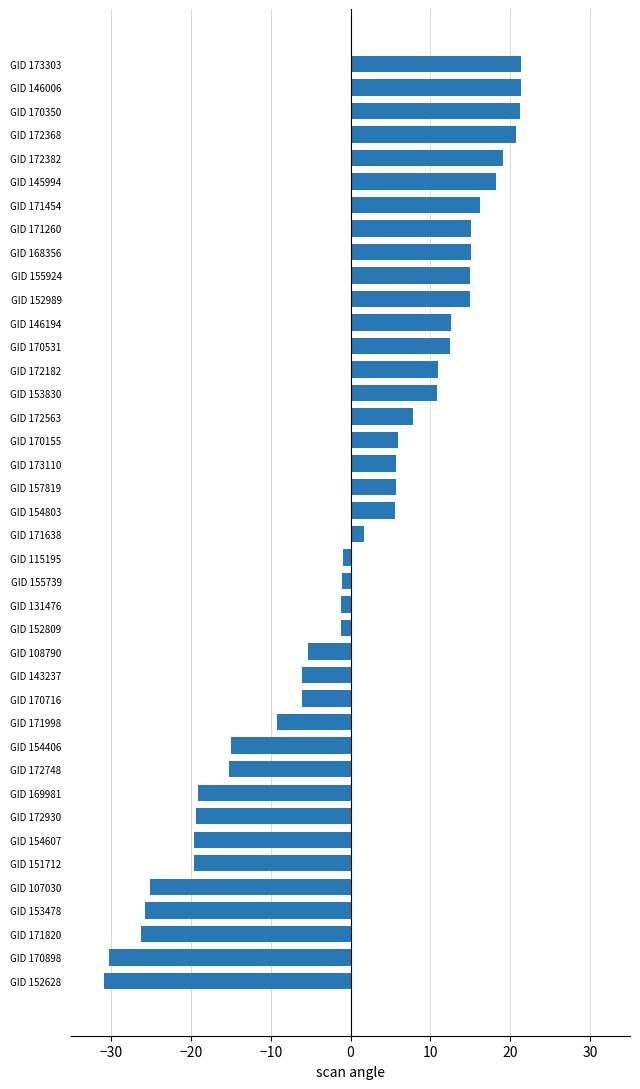

At which category does the chart reach its minimum across all series?

GID 152628